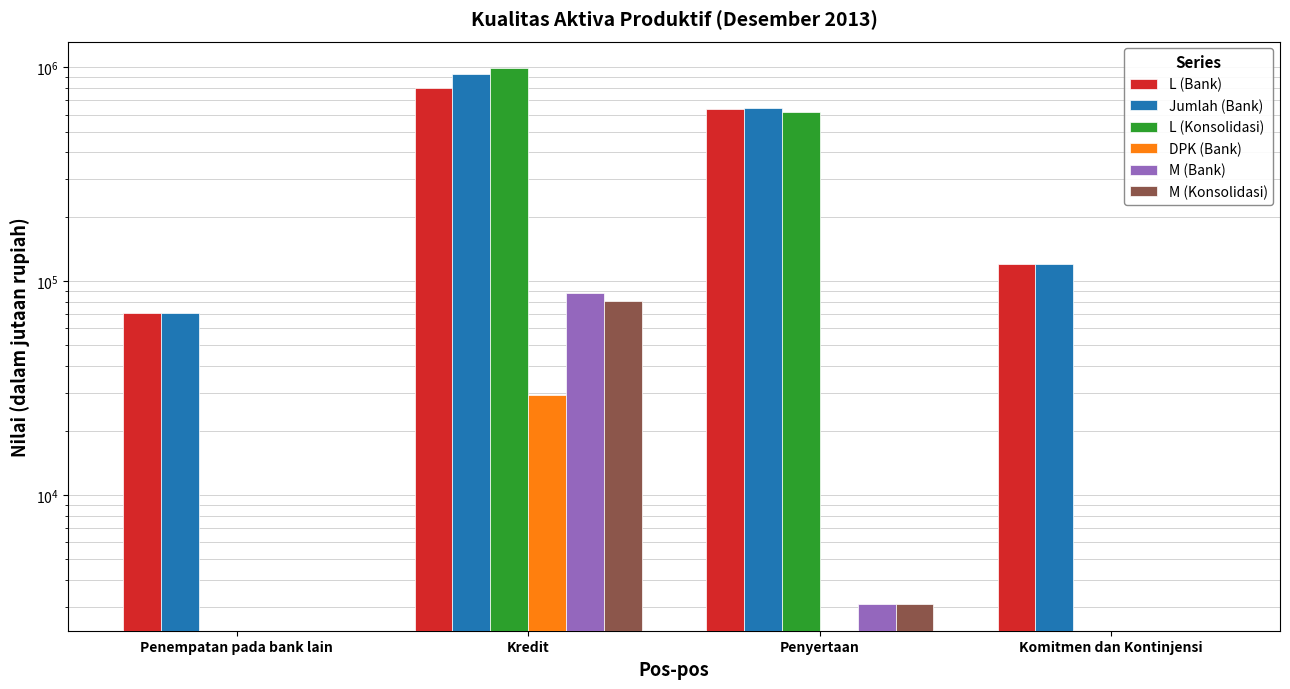

Does the chart contain stacked bars?

No